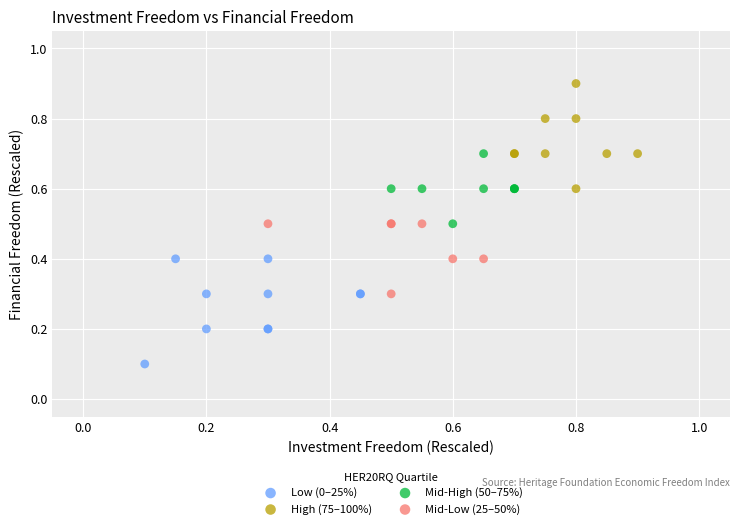

Which series reaches the minimum Y coordinate?

Low (0–25%)